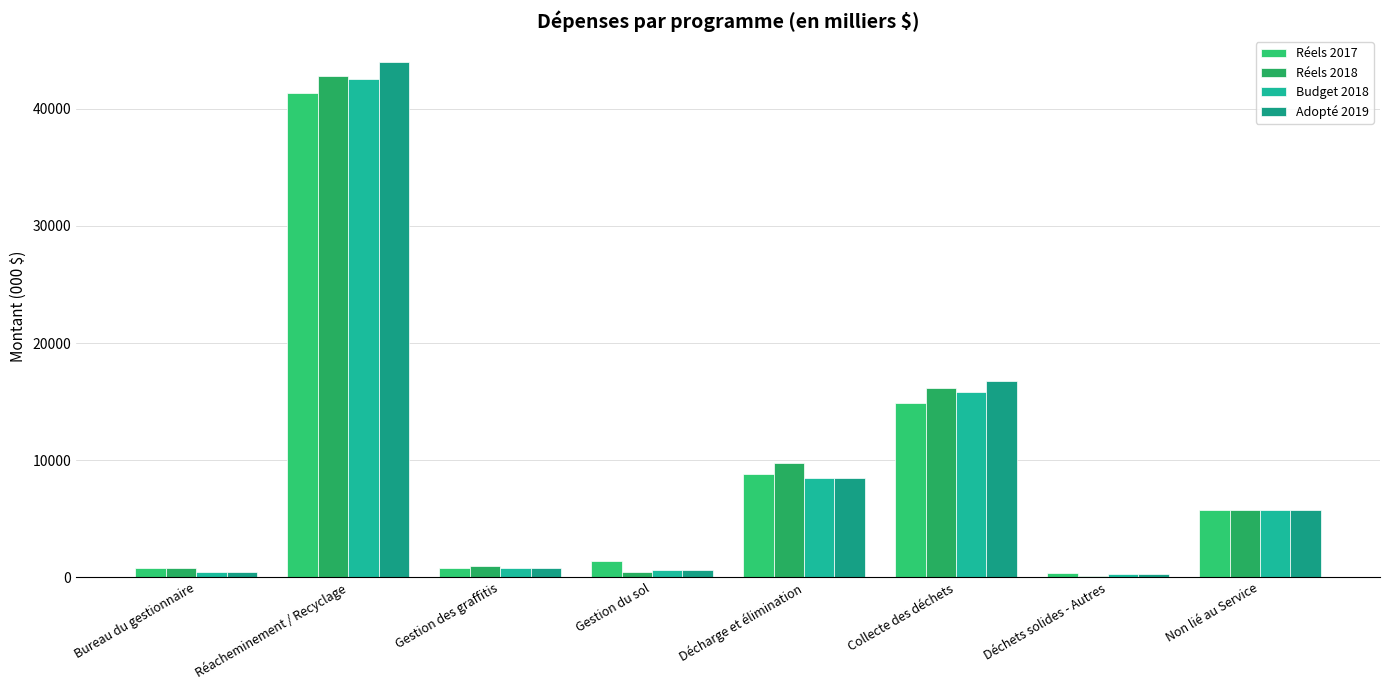

Rank the series by their maximum value, from highest to lowest.

Adopté 2019, Réels 2018, Budget 2018, Réels 2017